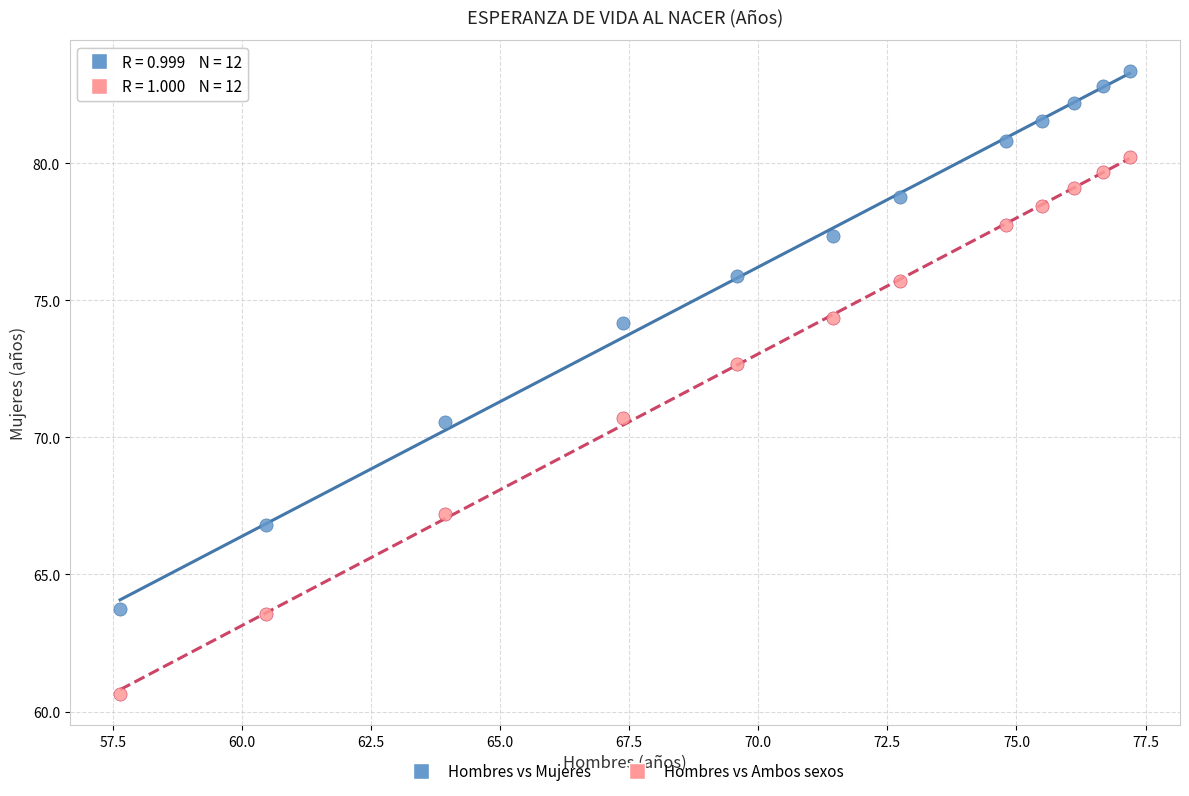

In the Hombres vs Mujeres series, what Y value is closest to 73?

74.2